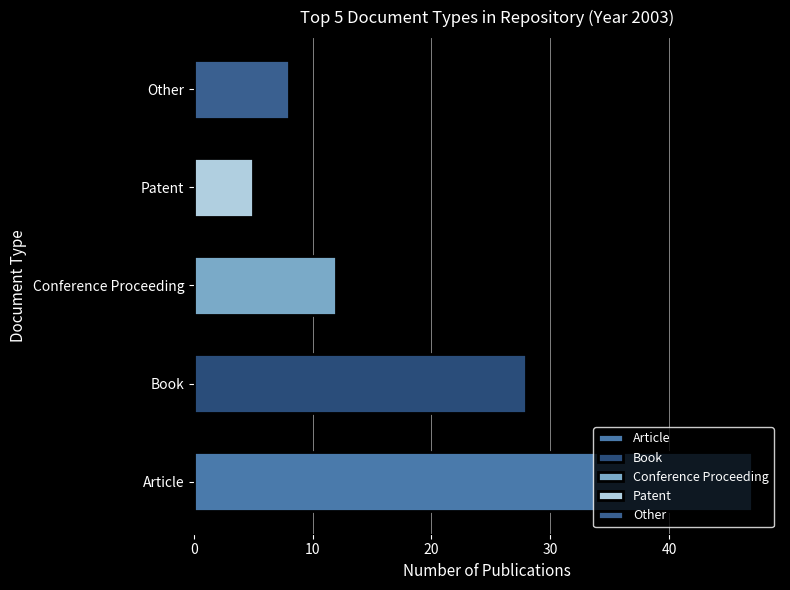

List the labels in order of value, smallest first.

Patent, Other, Conference Proceeding, Book, Article